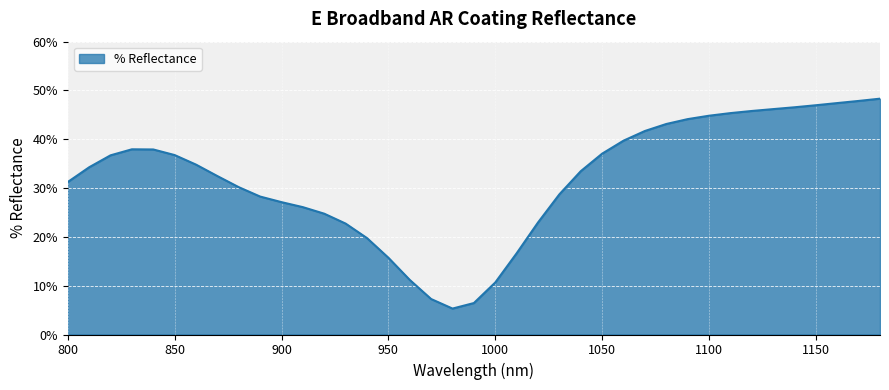

What is the minimum value shown in the chart?

5.3